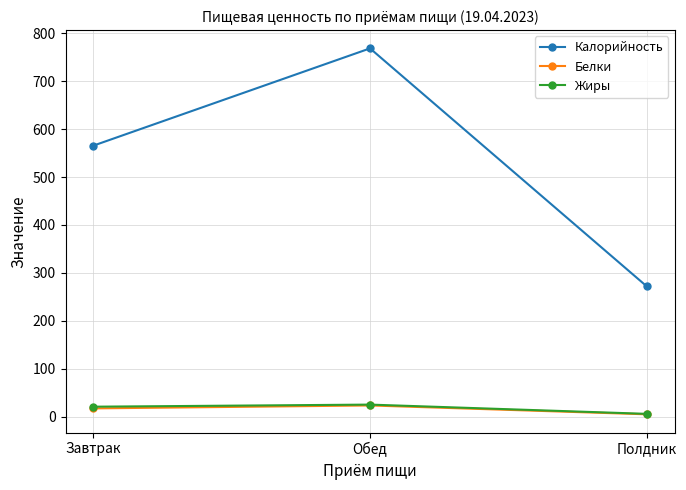

Where does the Белки series first go above 17?

Завтрак